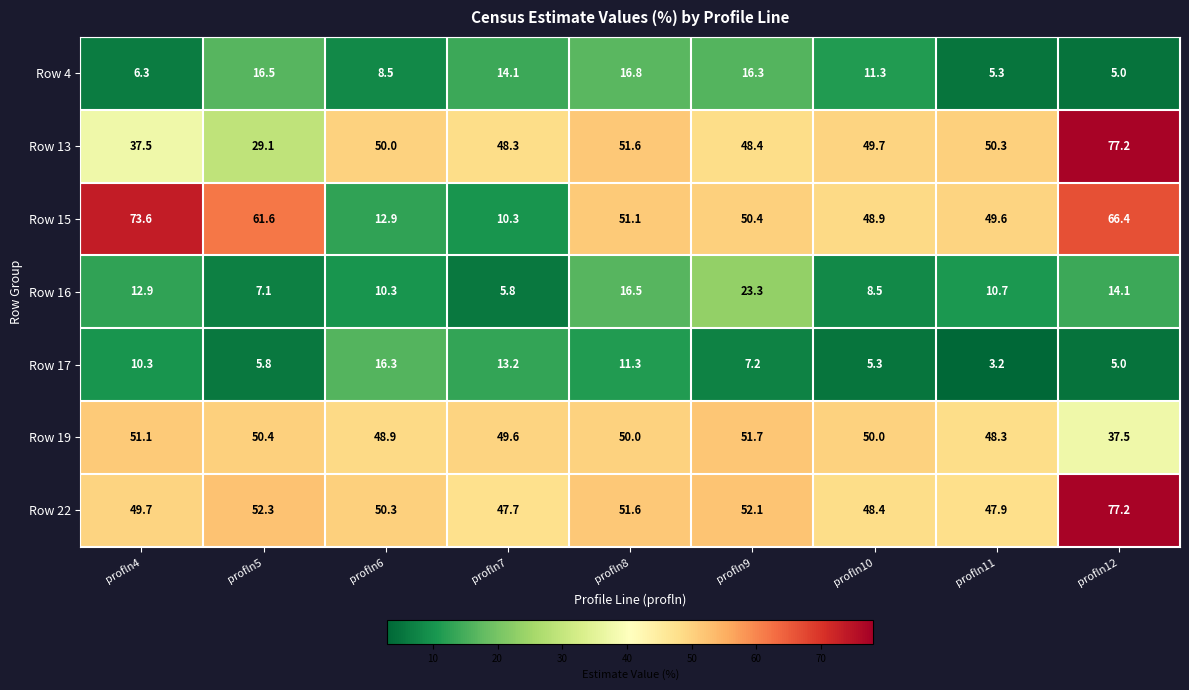

Rank the series at profln5 from lowest to highest value.

Row 17, Row 16, Row 4, Row 13, Row 19, Row 22, Row 15